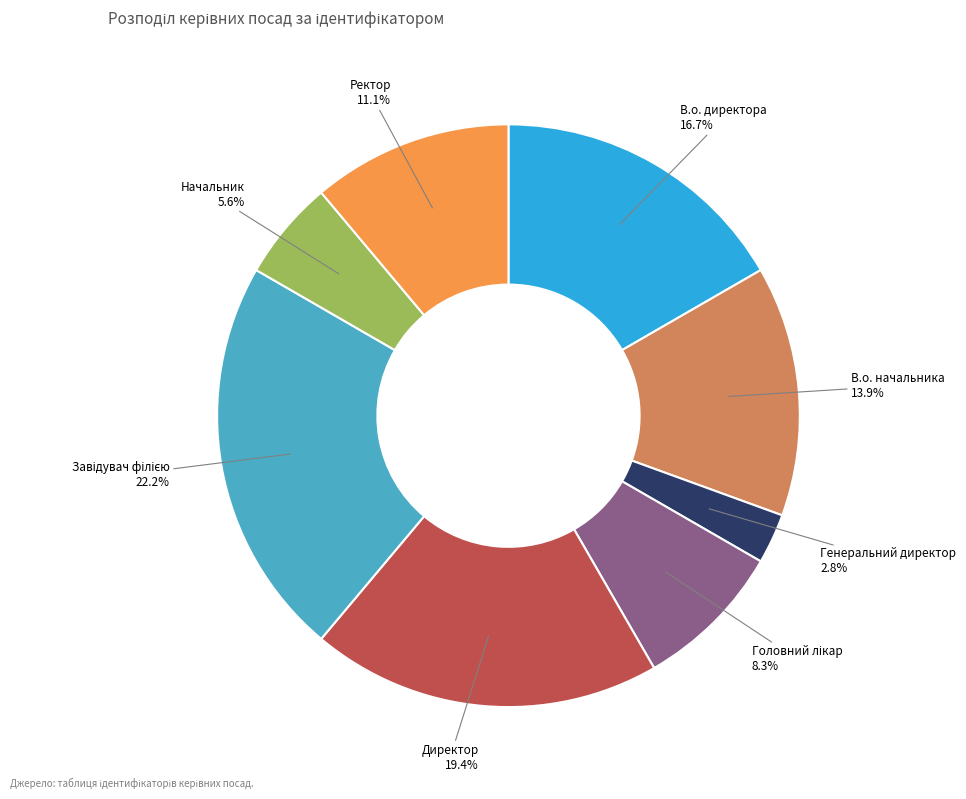

Does any single category account for the majority?

No